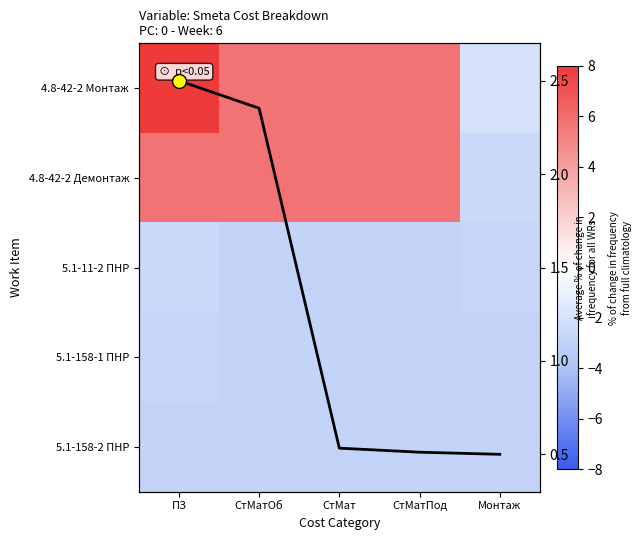

The value of avg line at СтМат is 0.4. True or false?

False